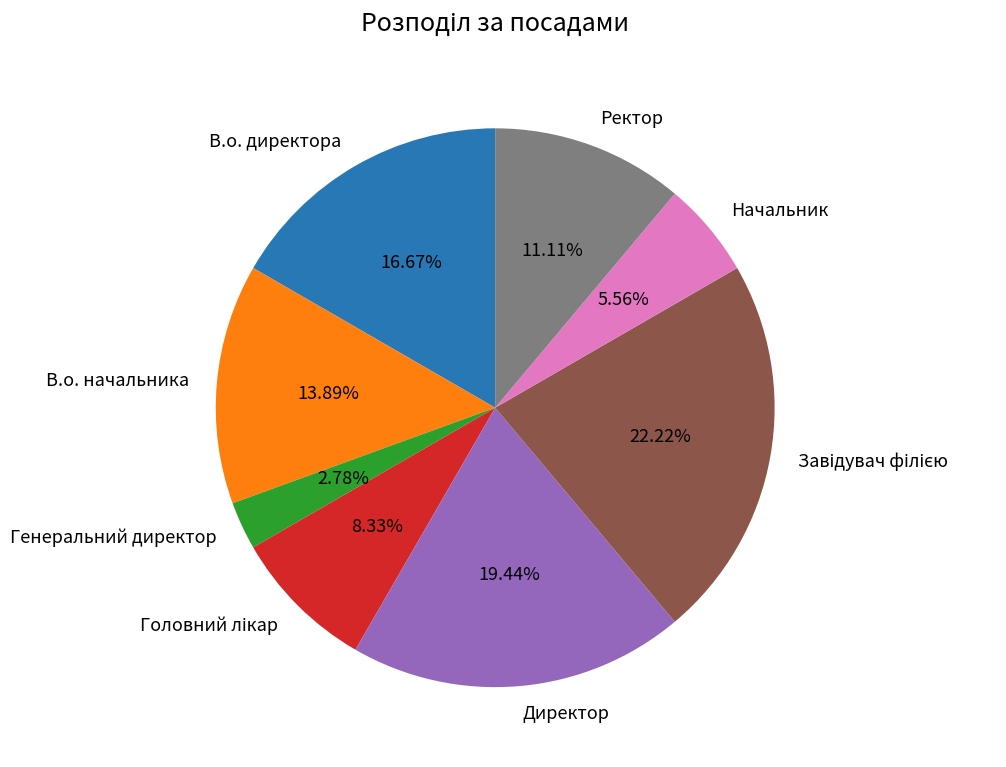

To the nearest percent, what percentage of the pie is Начальник?

6%